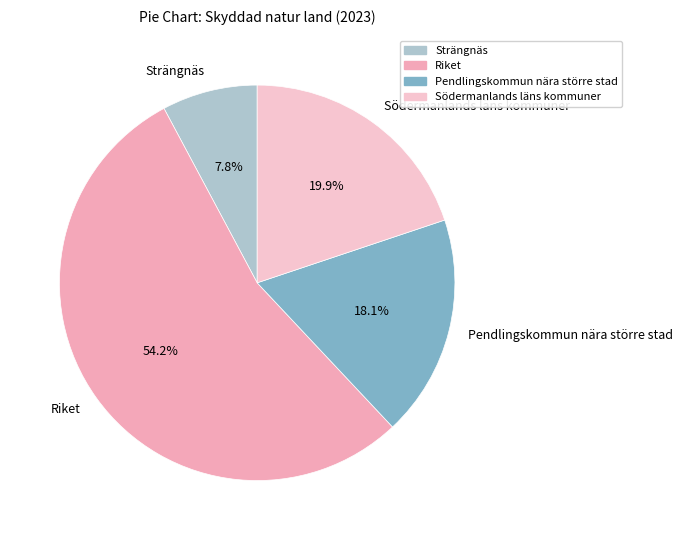

To the nearest percent, what is the average slice percentage?

25%